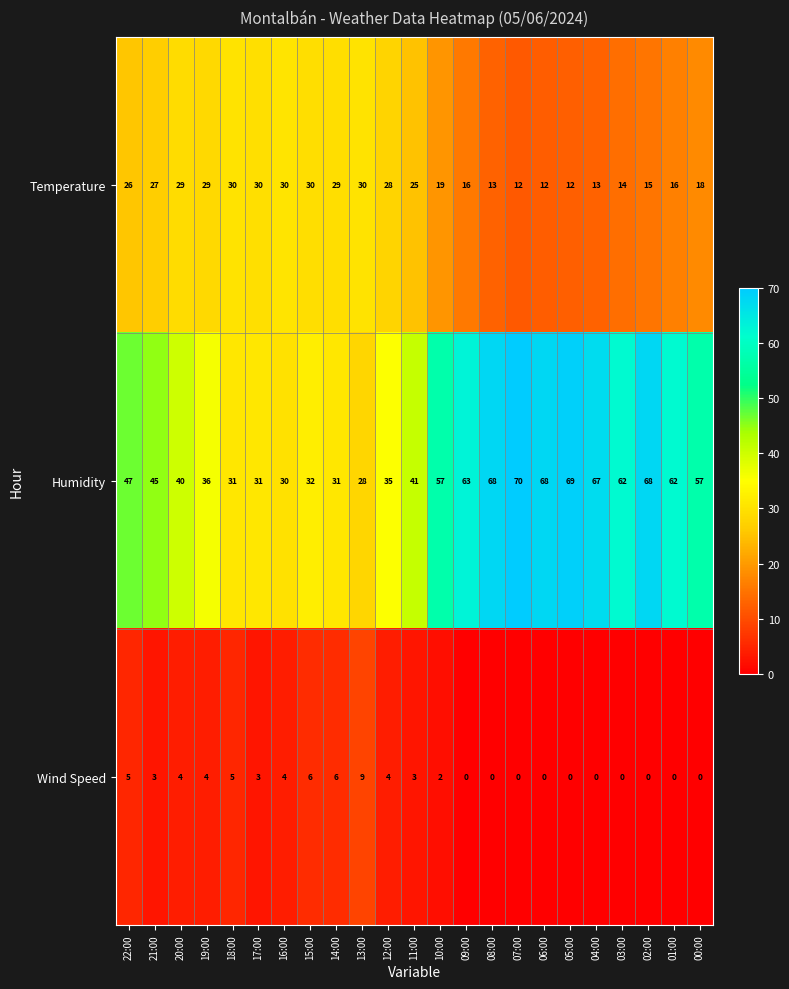

Is it true that Humidity equals 96 at 03:00?

False